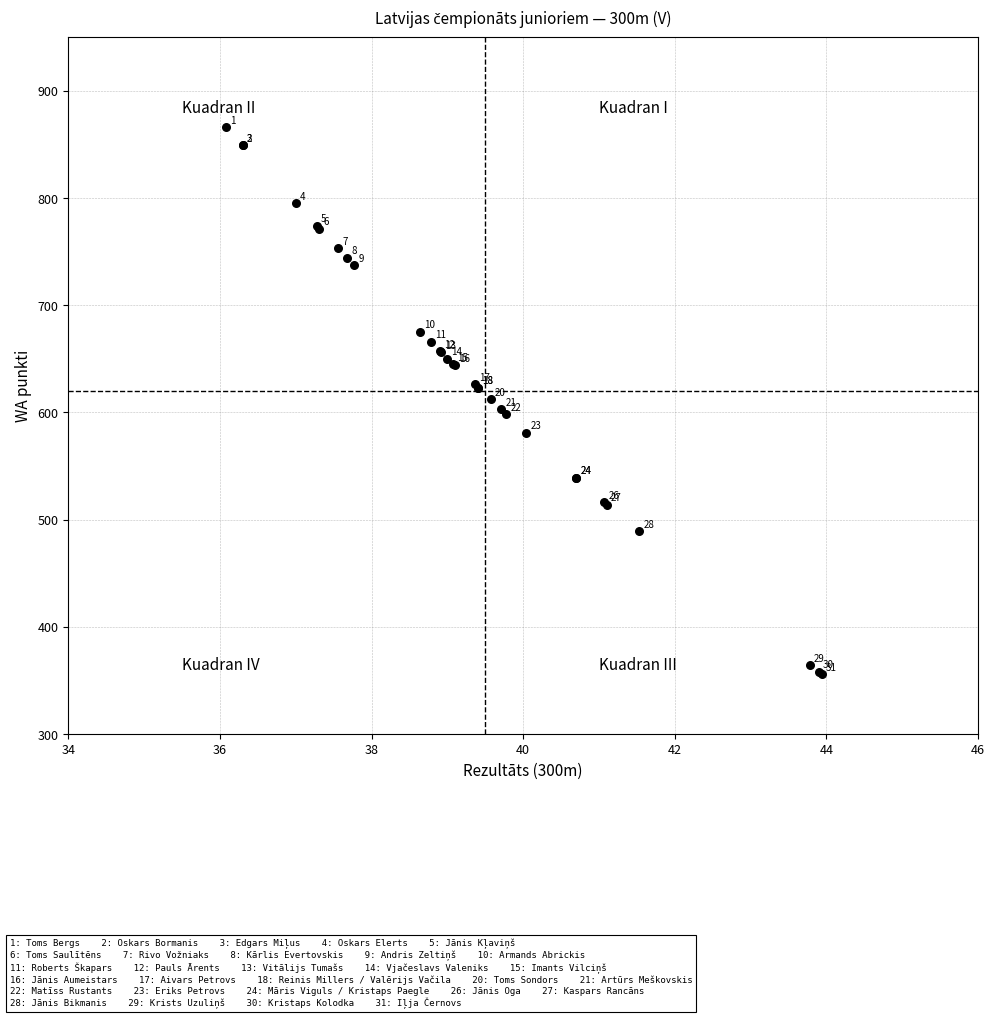

What Y value in the scatter plot is closest to 611?

612